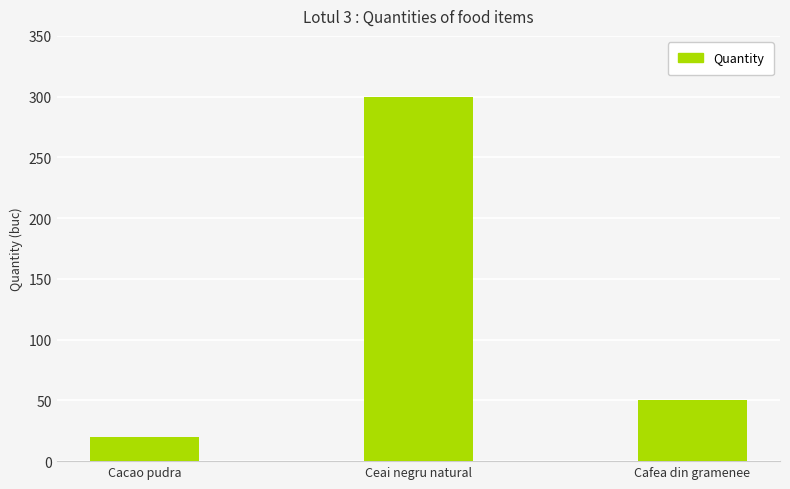

Does the chart contain any negative values?

No